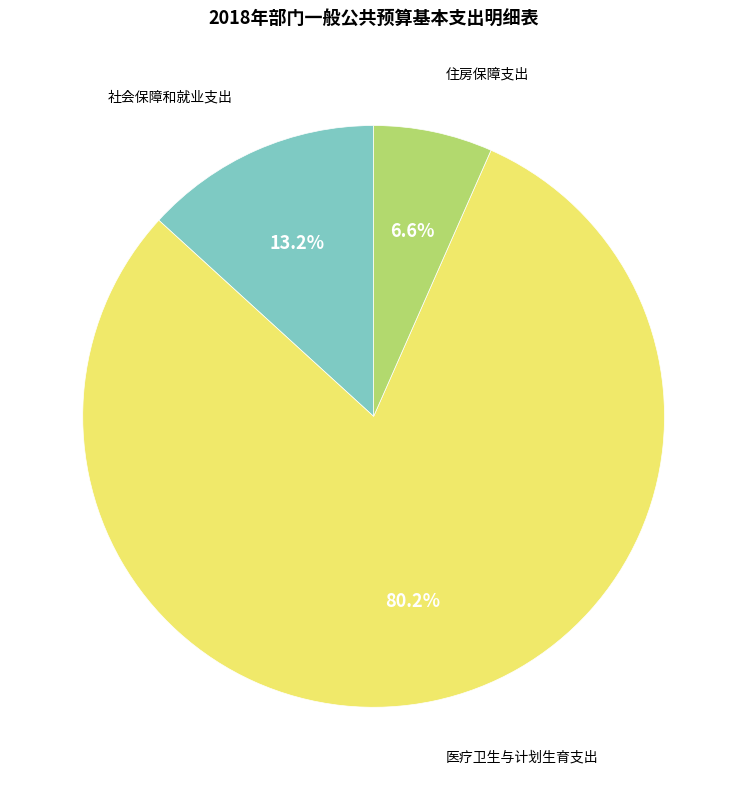

Does any single category account for the majority?

Yes